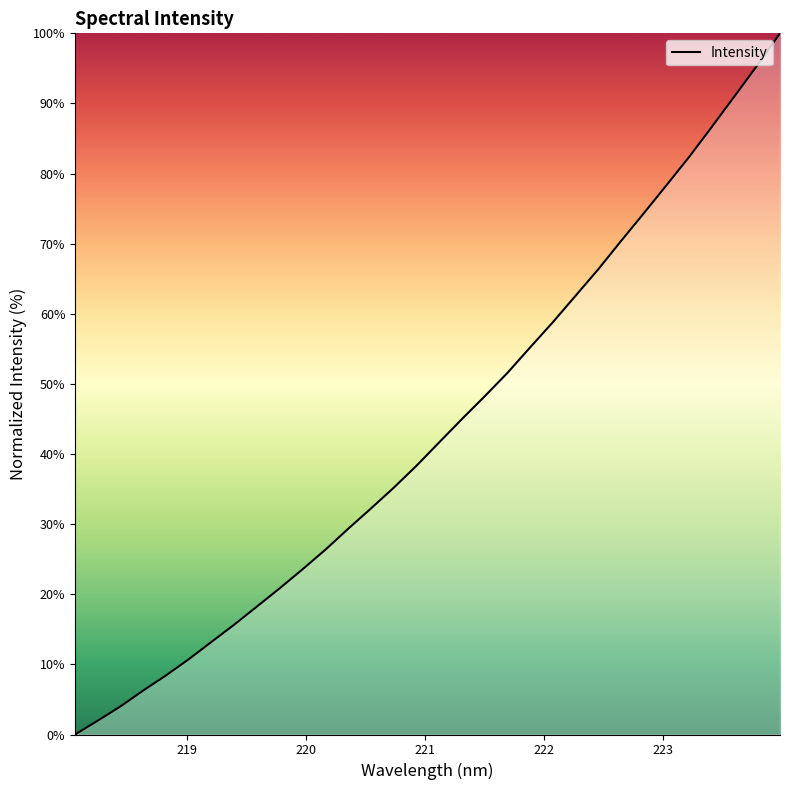

What is the difference between the maximum and second lowest values?

98.0